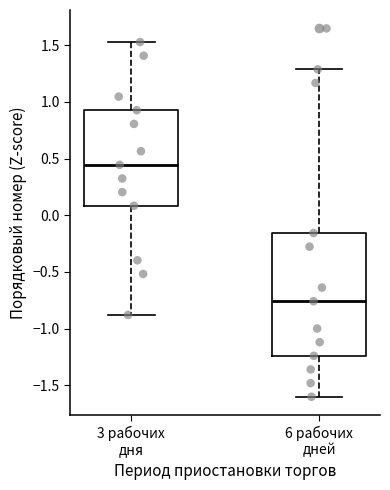

Reading left to right, read every box against the y-axis: the position of its median line, the range the box covers, and the ends of its whiskers. The values are not printed on the chart, so give them approximately, as read against the axis.

3 рабочих дня: median 0.45, box 0.10 to 0.95, whiskers -0.90 to 1.55
6 рабочих дней: median -0.75, box -1.25 to -0.15, whiskers -1.60 to 1.30